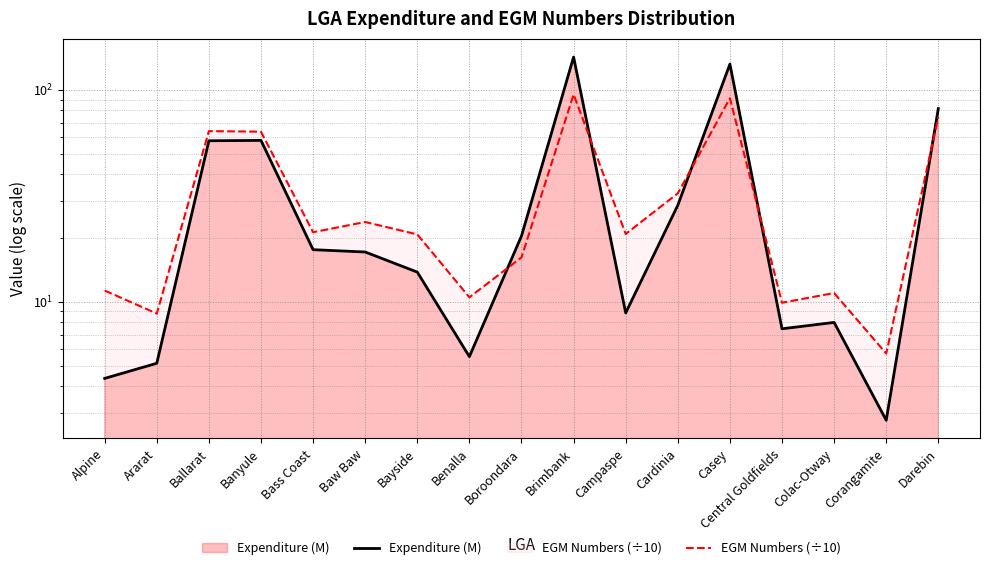

What is the label of the 12th point from the right?

Baw Baw